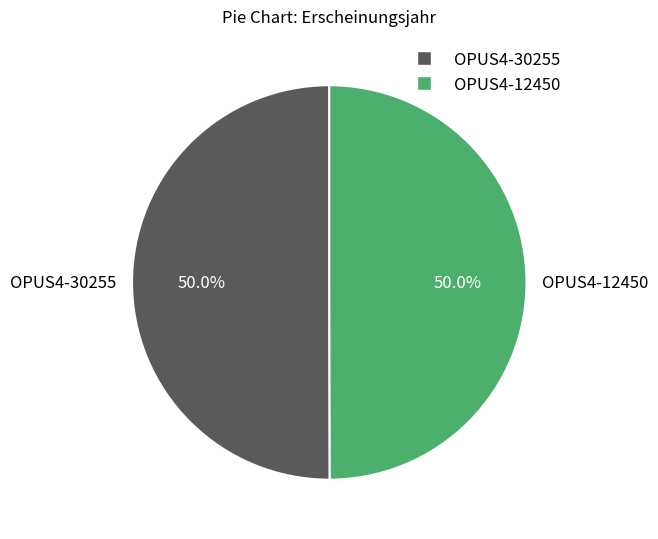

The OPUS4-12450 slice represents 50% of the pie. True or false?

True